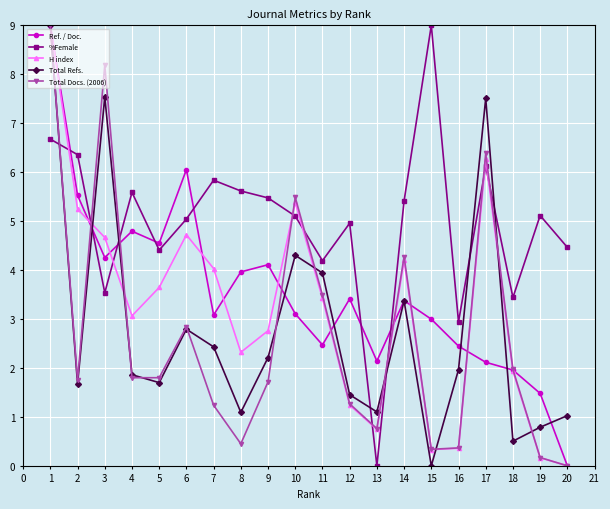

Count the number of data series in this chart.

5